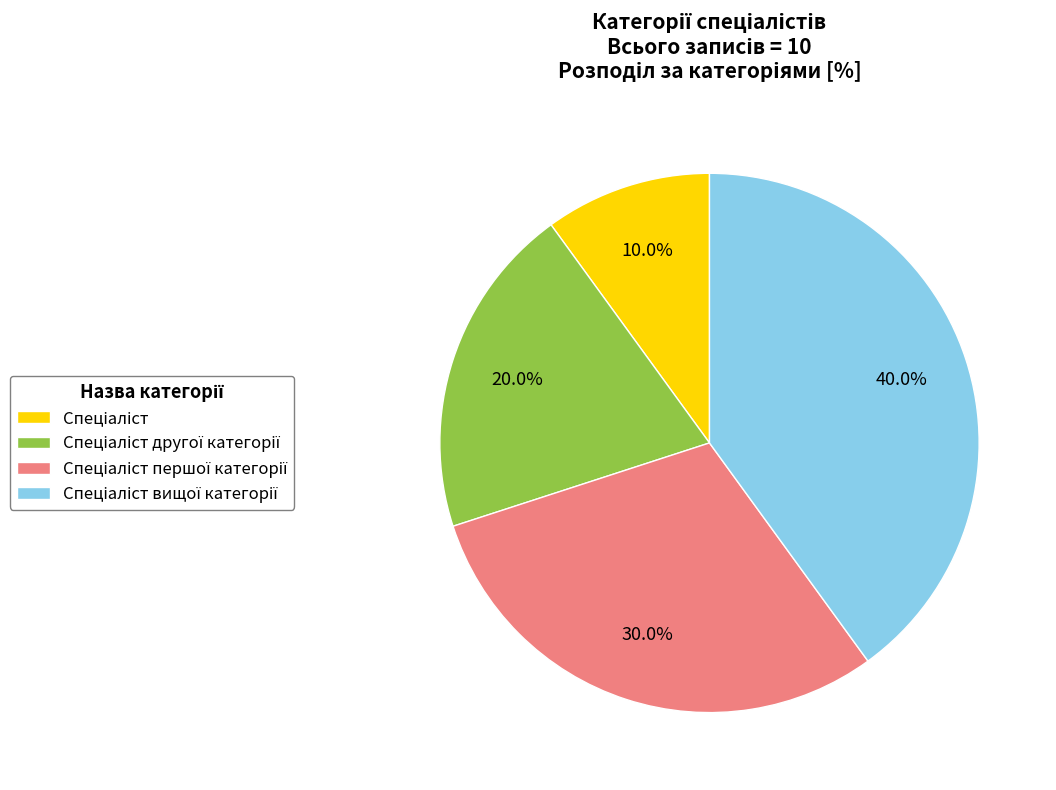

How many slices are in this pie chart?

4